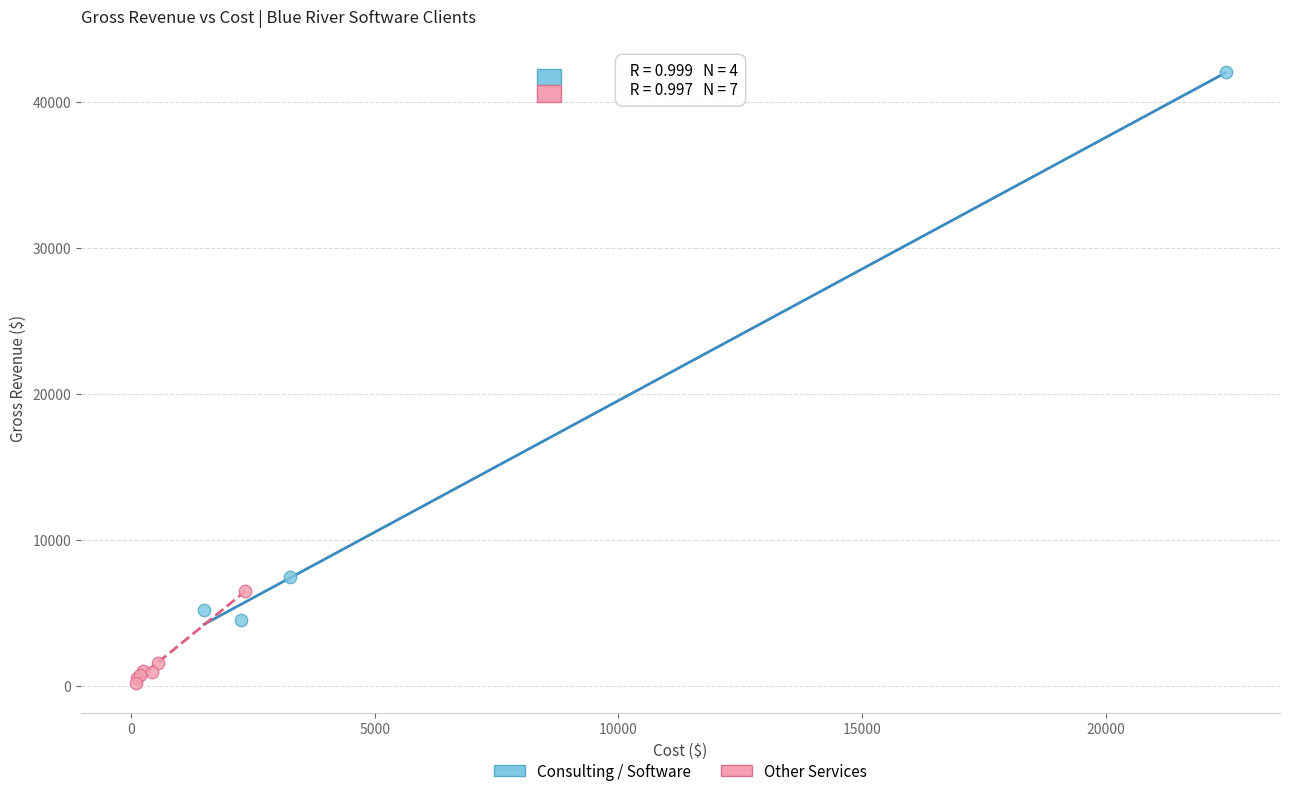

What are all the series names shown in the legend?

Consulting / Software, Other Services